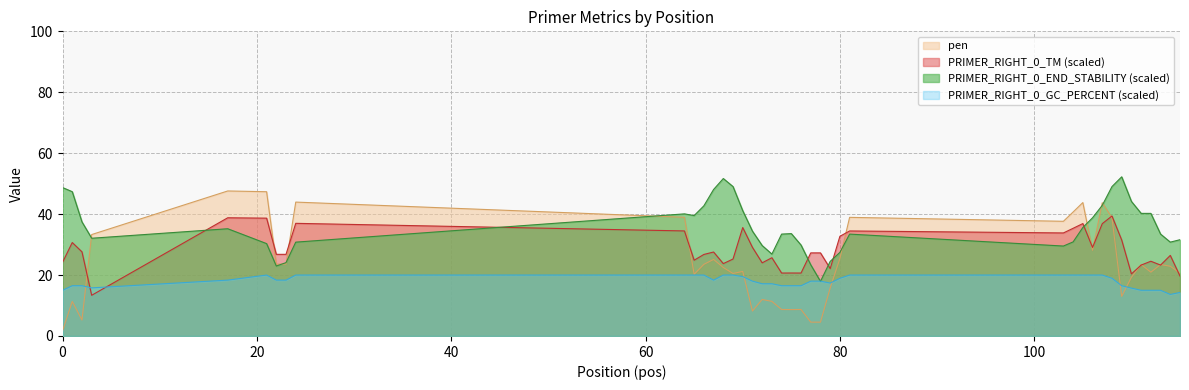

After their last crossing, which series has the higher values: PRIMER_RIGHT_0_END_STABILITY or pen?

PRIMER_RIGHT_0_END_STABILITY